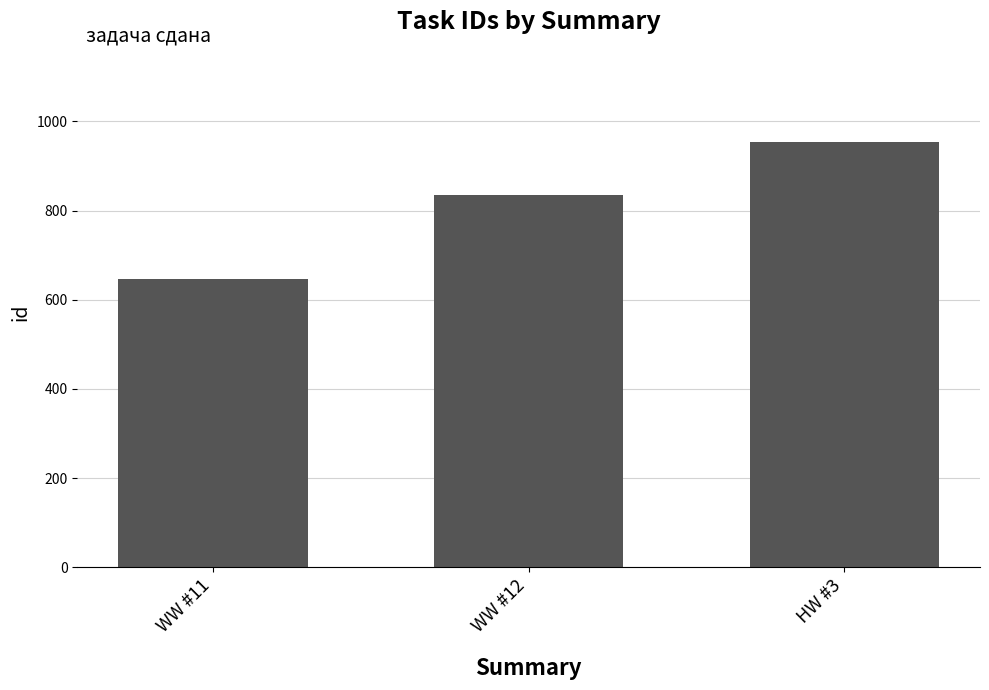

List the labels in order of value, smallest first.

WW #11, WW #12, HW #3